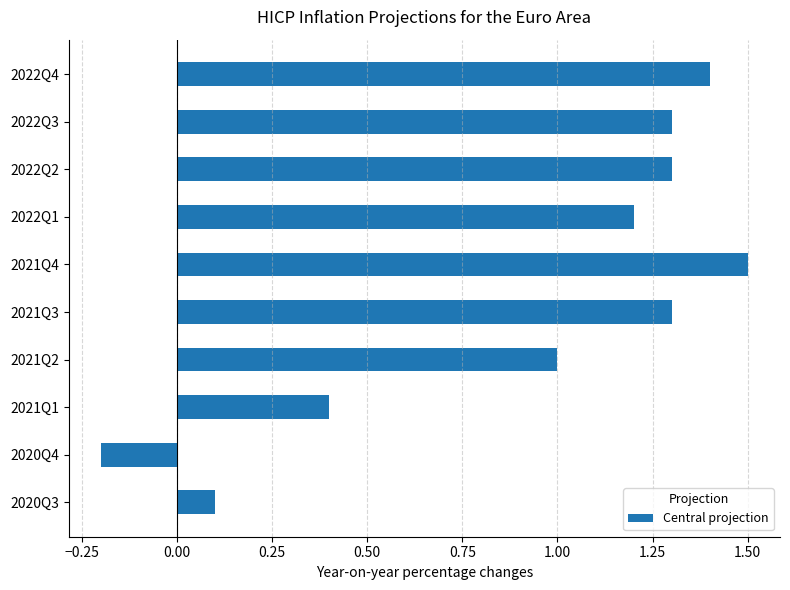

What is the sum of all values?

9.3